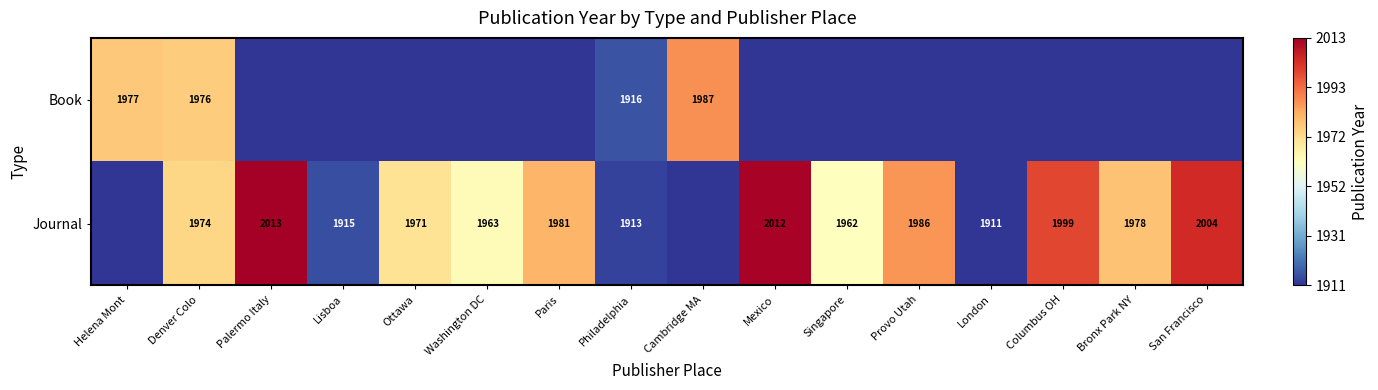

At how many categories does at least one series exceed 1971?

10